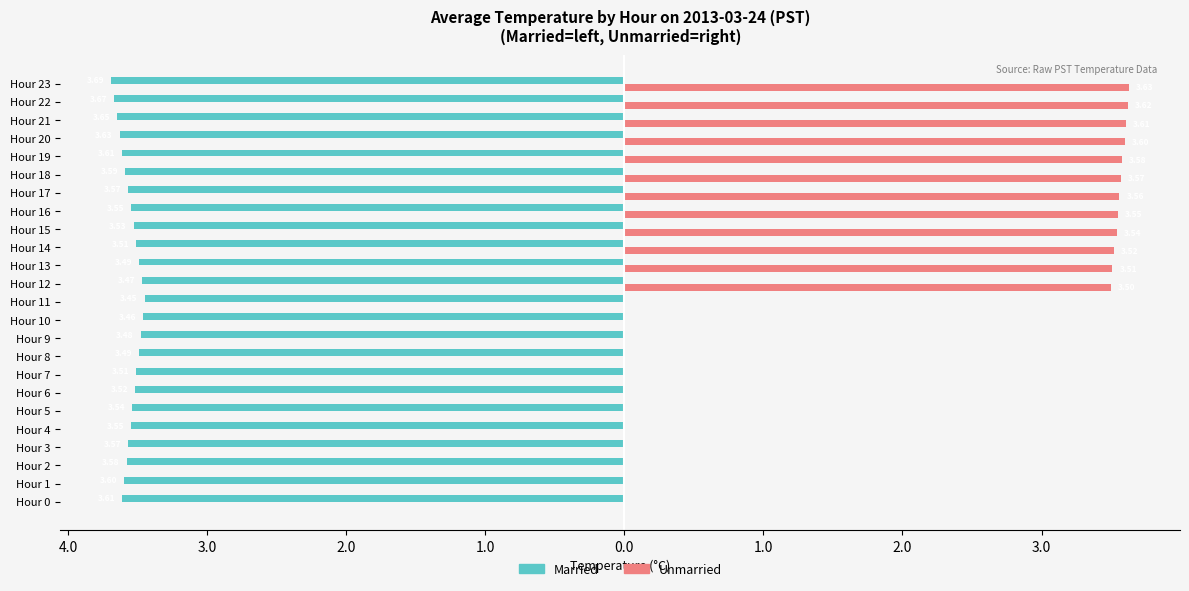

Does the chart contain any negative values?

Yes